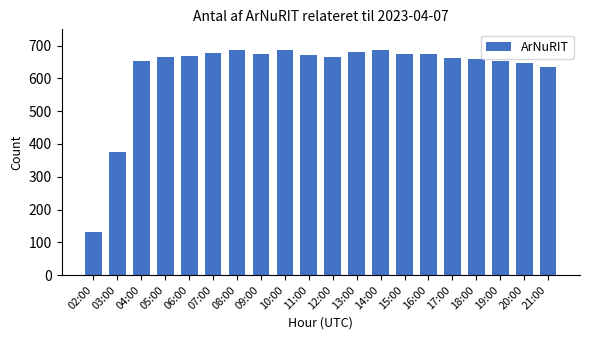

How many data points does each series have?

20